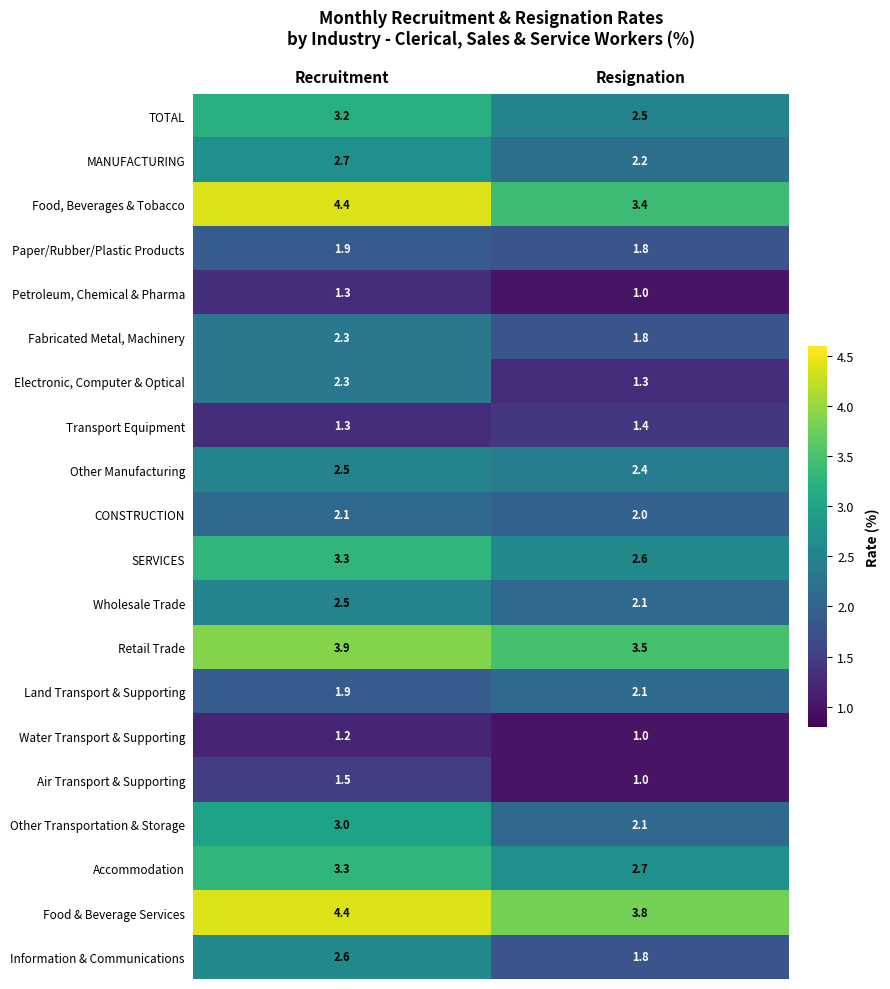

What is the spread (max minus min) of values at Recruitment?

3.2